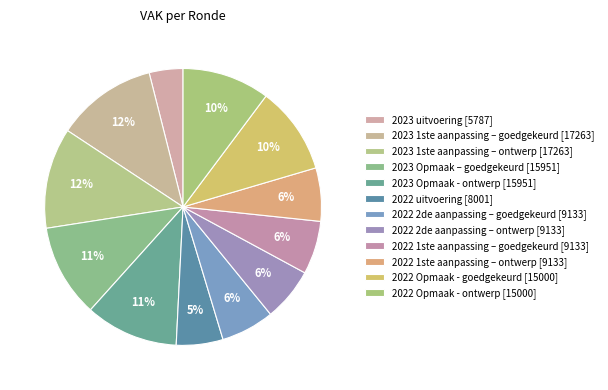

To the nearest percent, what is the combined percentage of 2023 1ste aanpassing – goedgekeurd and 2023 1ste aanpassing – ontwerp?

24%